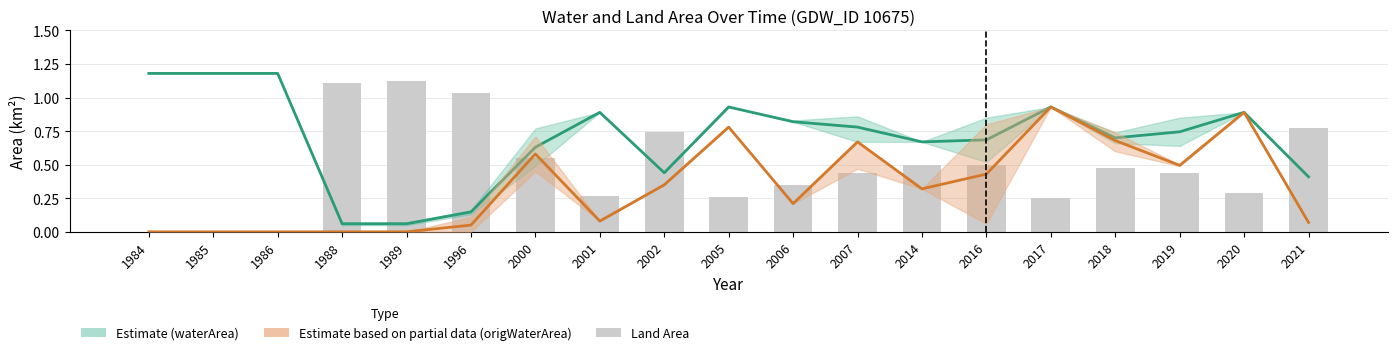

What is the value of the landArea bar at the 17th from the left?

0.4